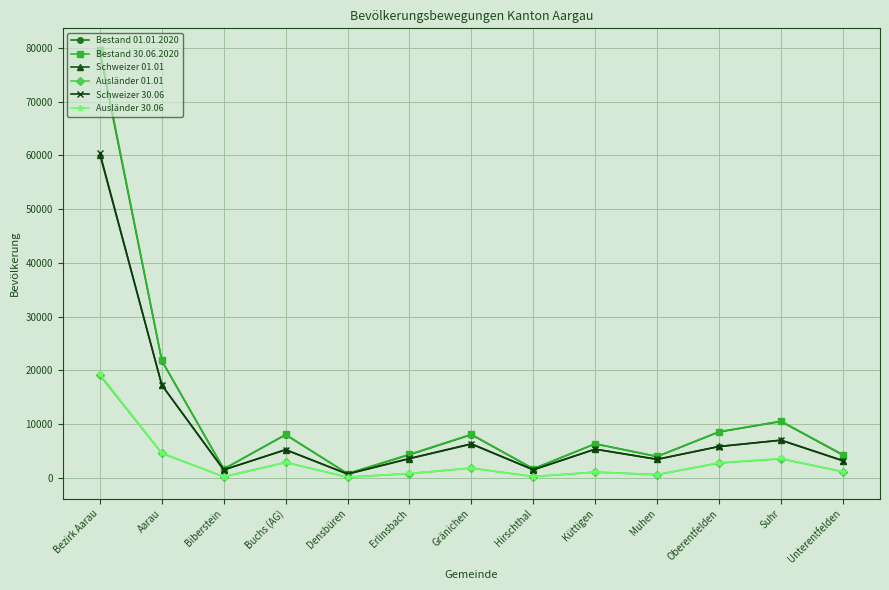

In Bestand 01.01.2020, how many points are lower than both neighbors (excluding endpoints)?

4